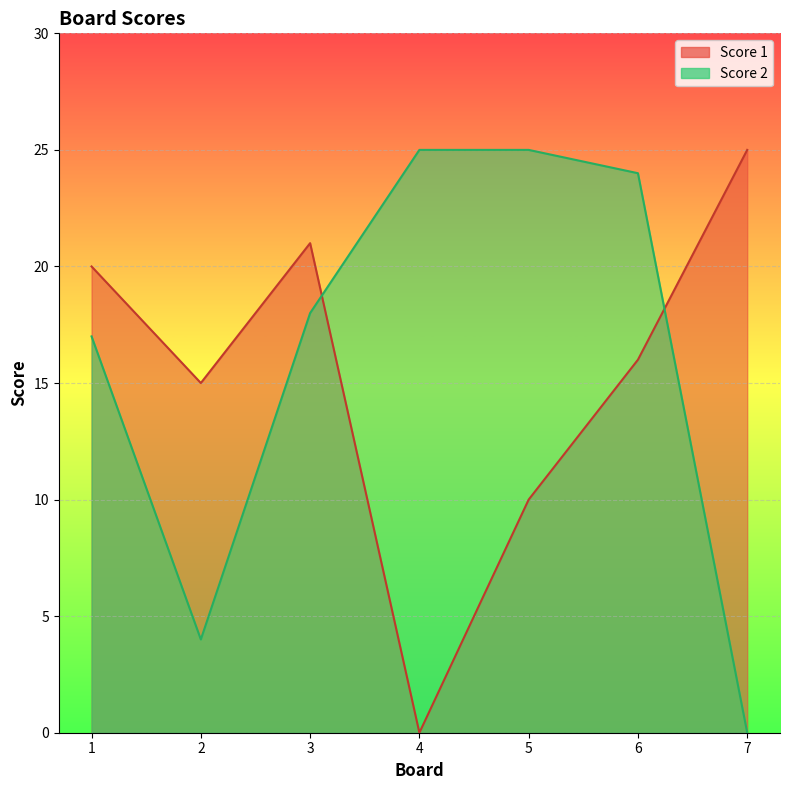

What is the difference between the second highest and second lowest values in the Score 2 series?

21